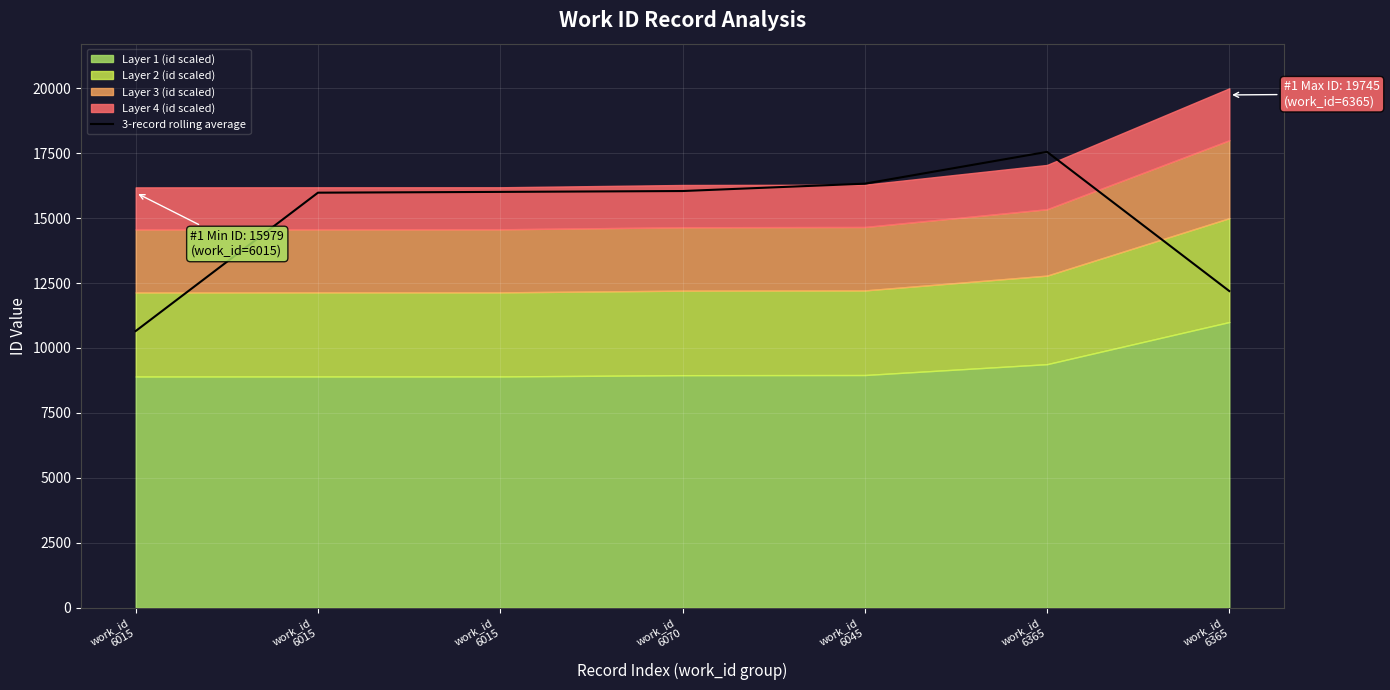

What is the approximate value at work_id
6070?

16044.7